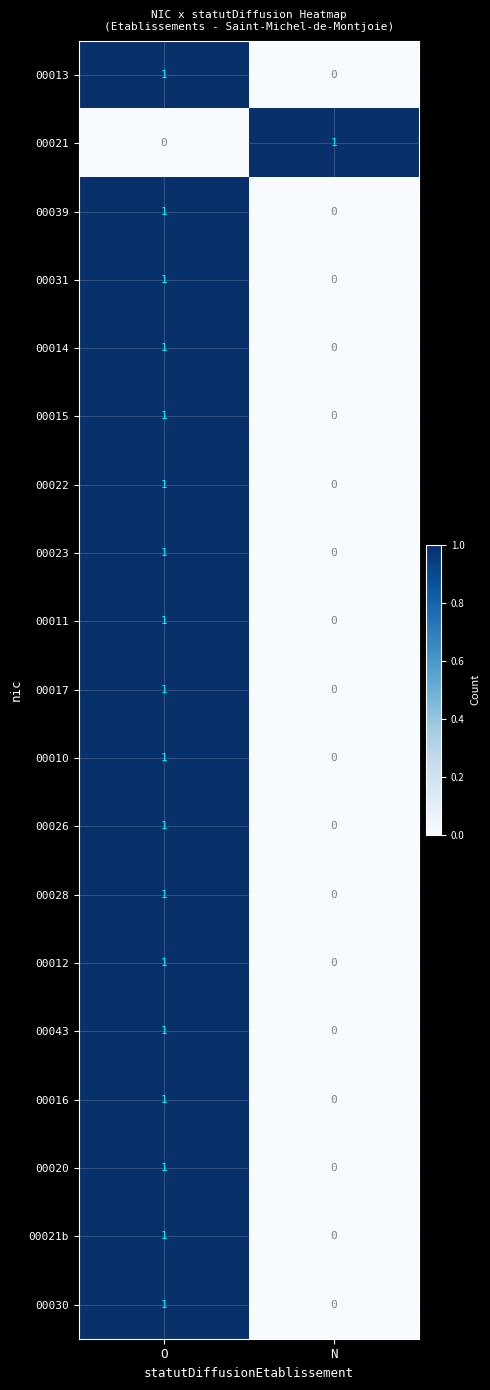

Where is 00022 nearest to the value 0?

N